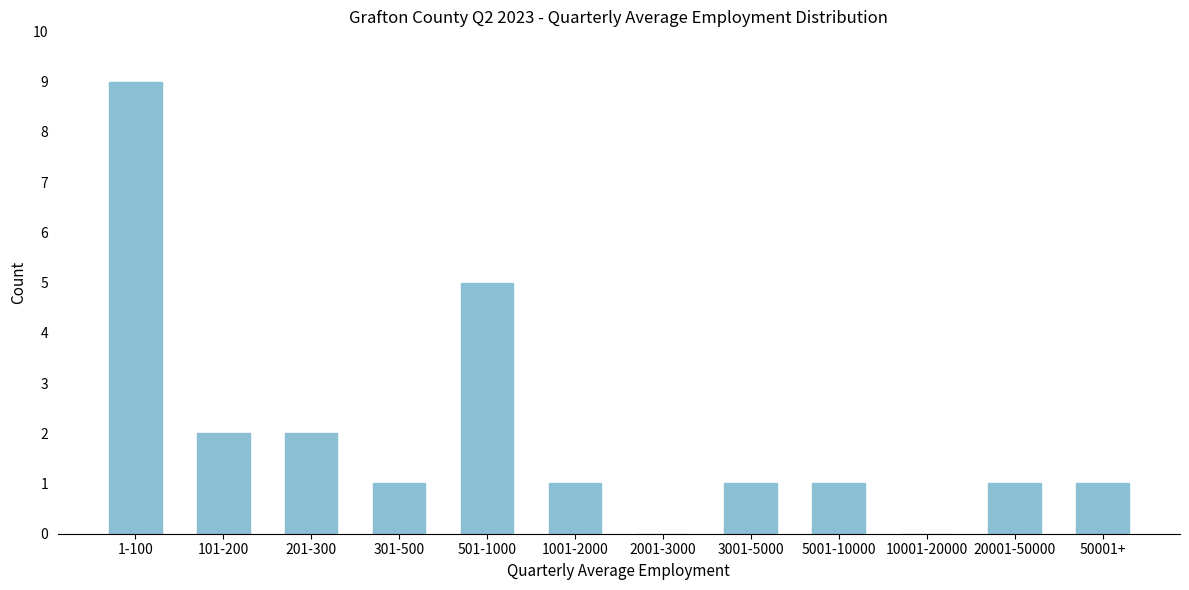

Reading left to right, transcribe all the data shown in this chart.

1-100=9	101-200=2	201-300=2	301-500=1	501-1000=5	1001-2000=1	2001-3000=0	3001-5000=1	5001-10000=1	10001-20000=0	20001-50000=1	50001+=1